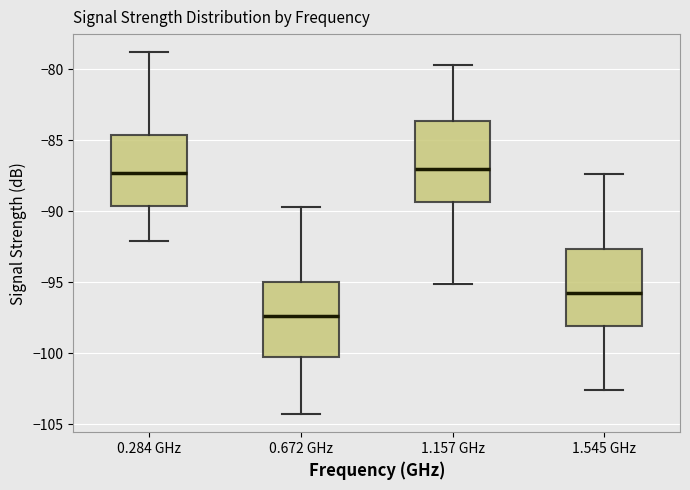

Reading left to right, transcribe this box plot: for each box, give where its median line is, the range the box spans, and where its two whiskers end, as read against the y-axis. The values are not printed on the chart, so give them approximately, as read against the axis.

0.284 GHz: median -87.5, box -89.5 to -84.5, whiskers -92.0 to -79.0
0.672 GHz: median -97.5, box -100.5 to -95.0, whiskers -104.5 to -89.5
1.157 GHz: median -87.0, box -89.5 to -83.5, whiskers -95.0 to -79.5
1.545 GHz: median -96.0, box -98.0 to -92.5, whiskers -102.5 to -87.5